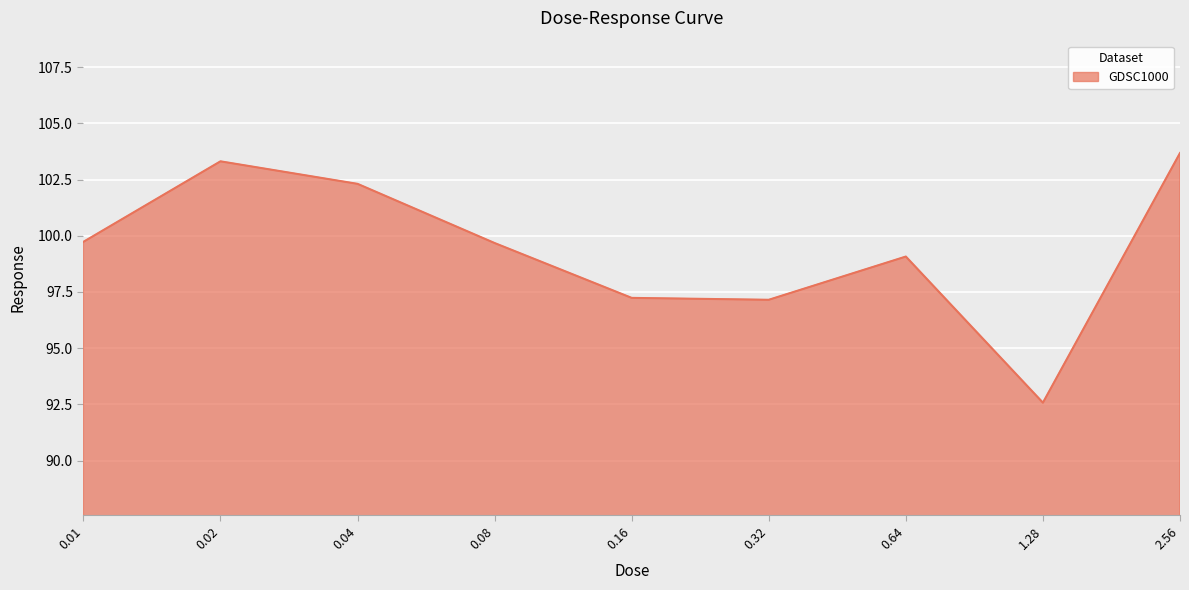

True or false: there are more than 2 points higher than both neighbors.

False